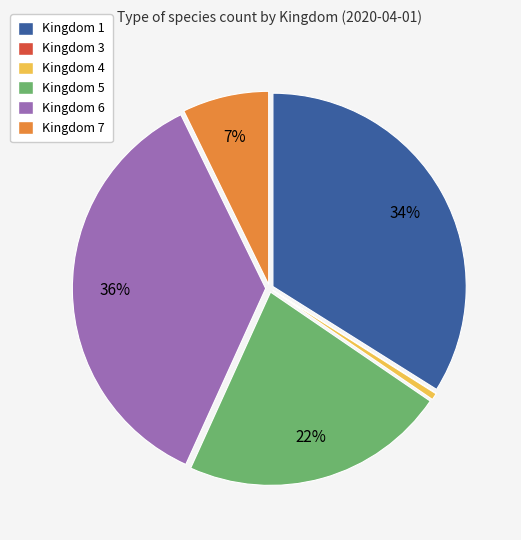

What is the ratio of the value at Kingdom 1 to the value at Kingdom 5?

1.5